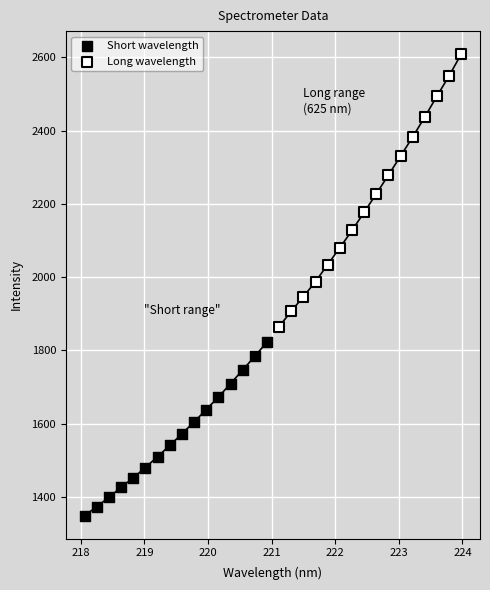

Which series has the widest spread of Y values?

Long wavelength